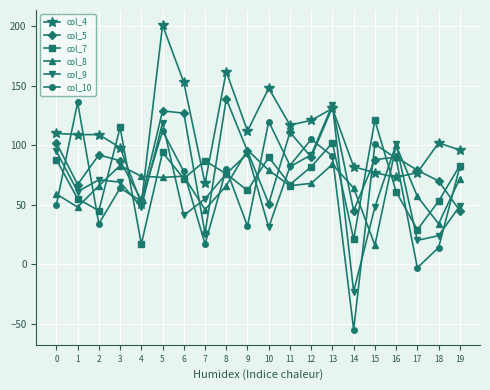

True or false: col_9 and col_8 intersect in this chart.

True